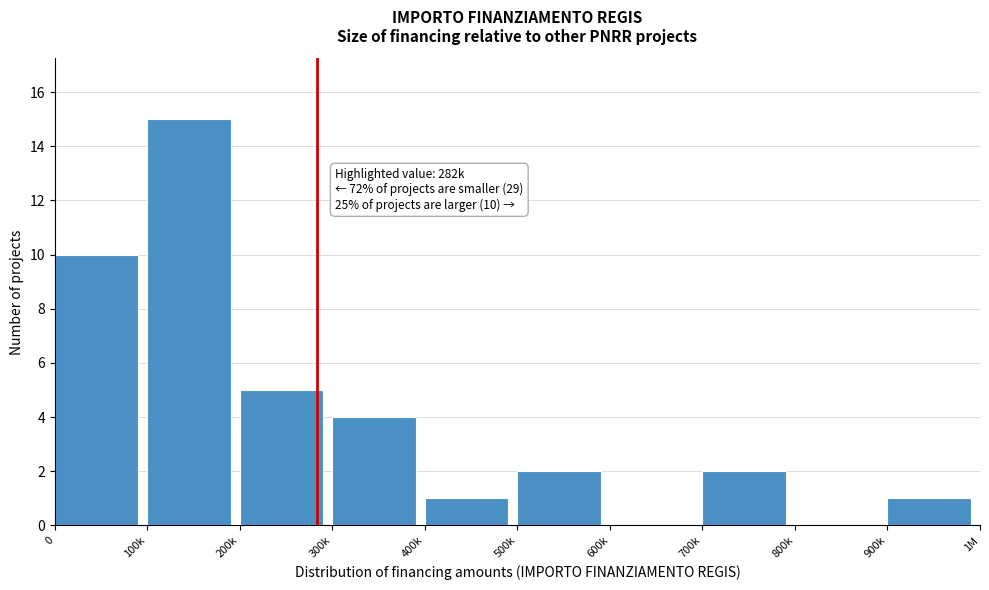

Reading left to right, list all the values displayed in this chart.

0=10	100k=15	200k=5	300k=4	400k=1	500k=2	600k=0	700k=2	800k=0	900k=1